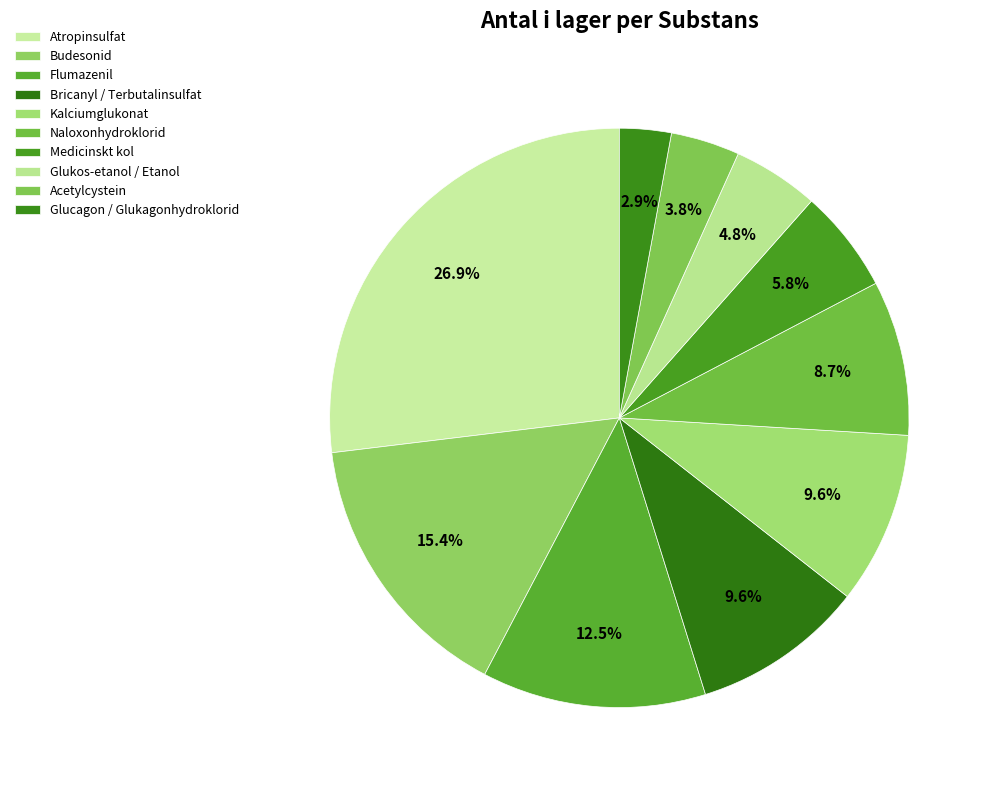

To the nearest percent, what is the difference between the largest and smallest slice percentages?

24%